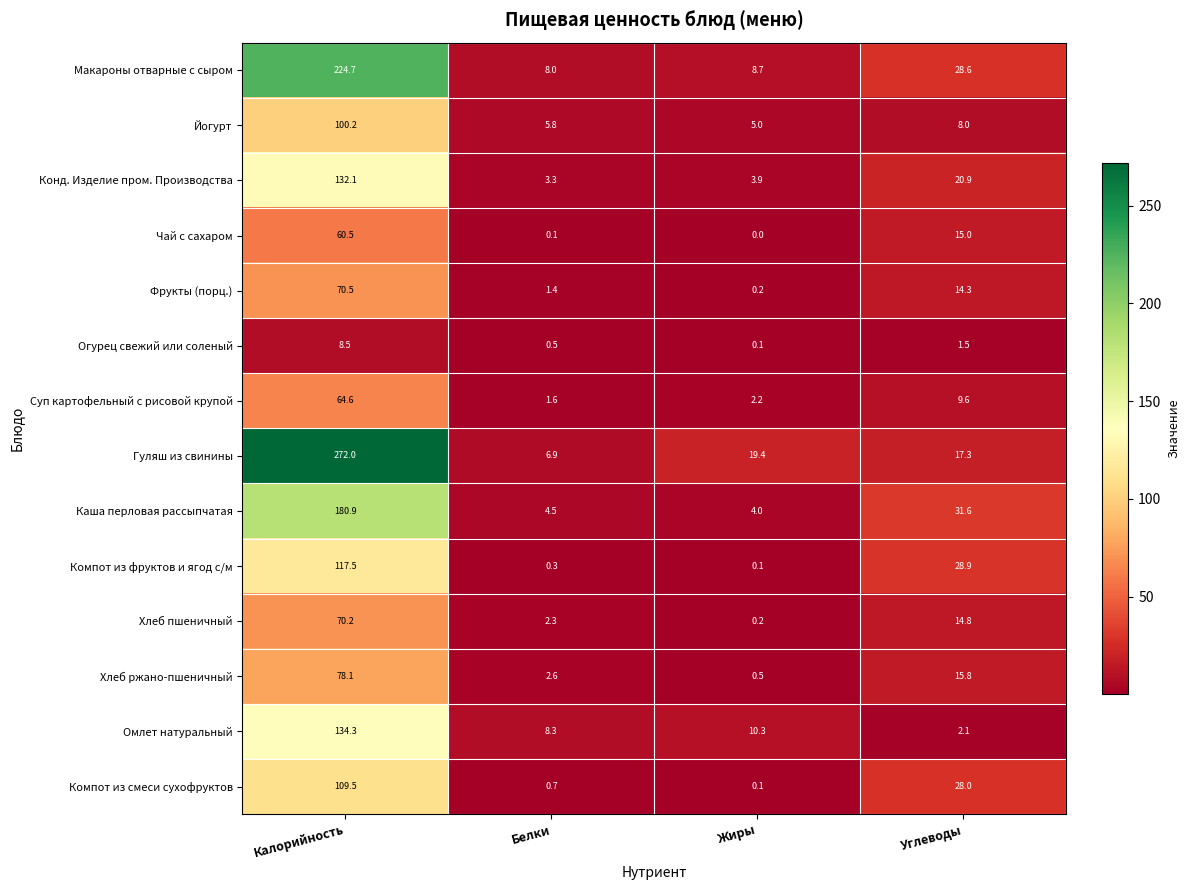

At how many categories does at least one series exceed 61?

1